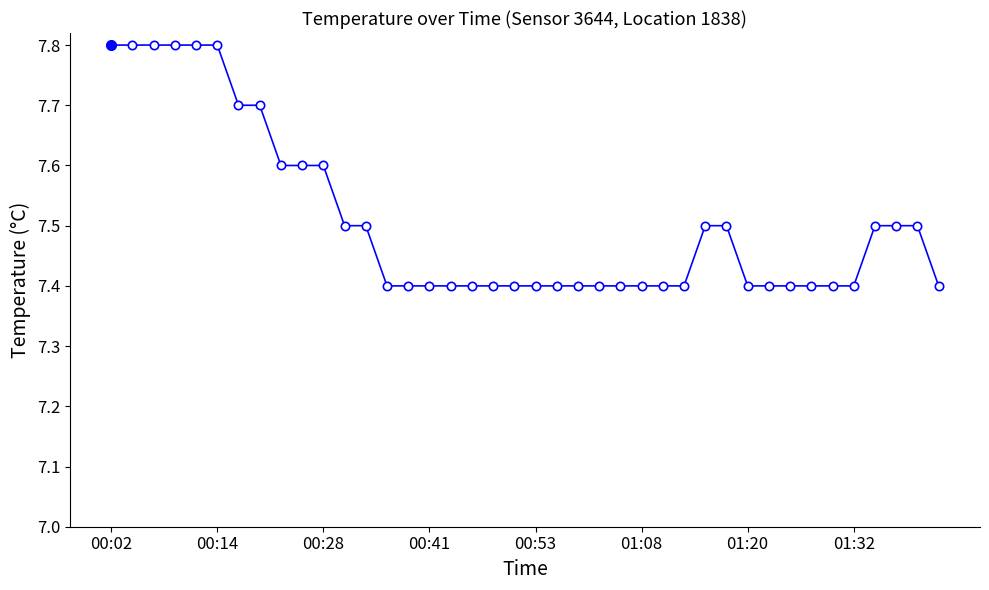

What is the maximum value shown in the chart?

7.8